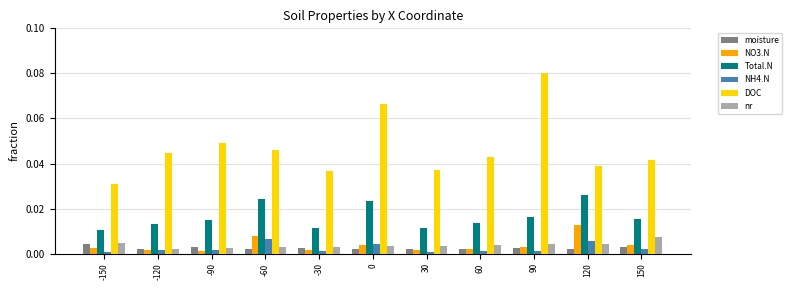

Between 90 and 150, which series saw the biggest shift?

DOC